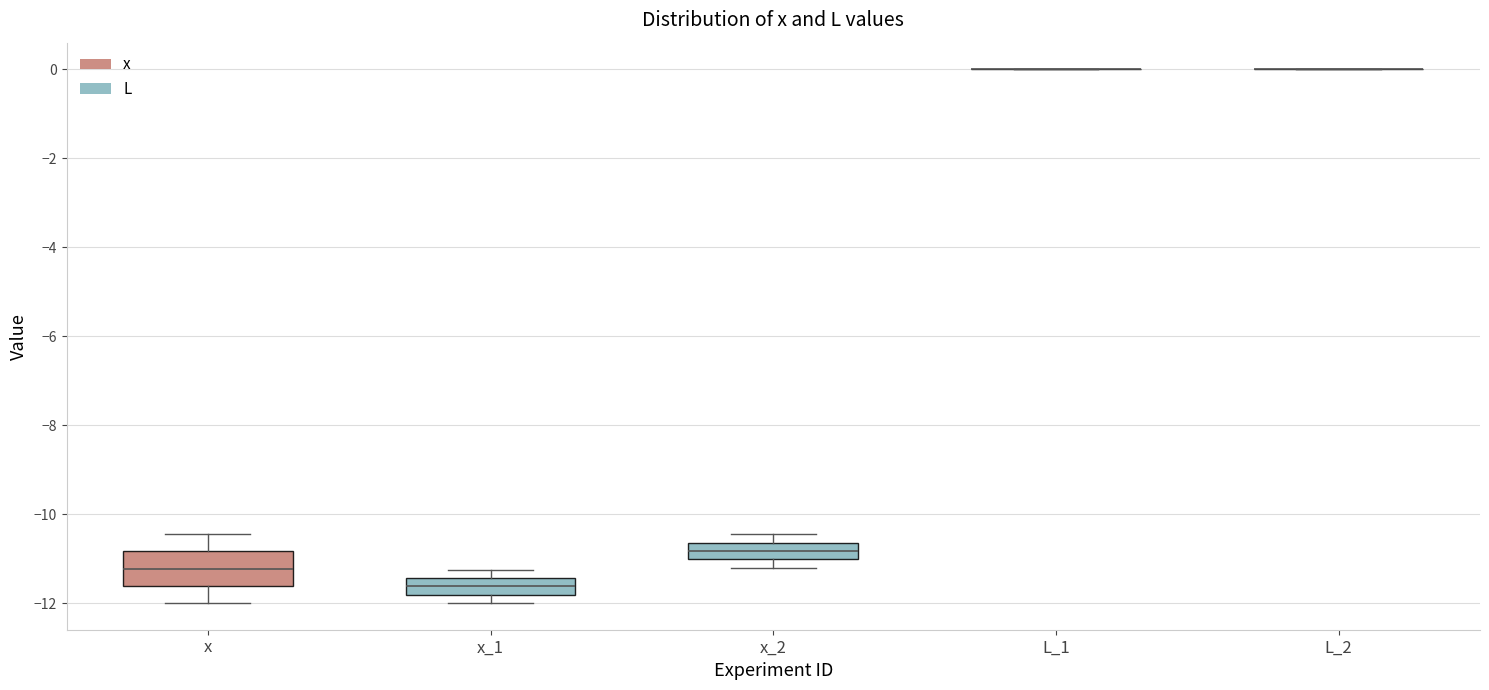

Comparing the boxes themselves (not the whiskers), which one is the tallest?

x